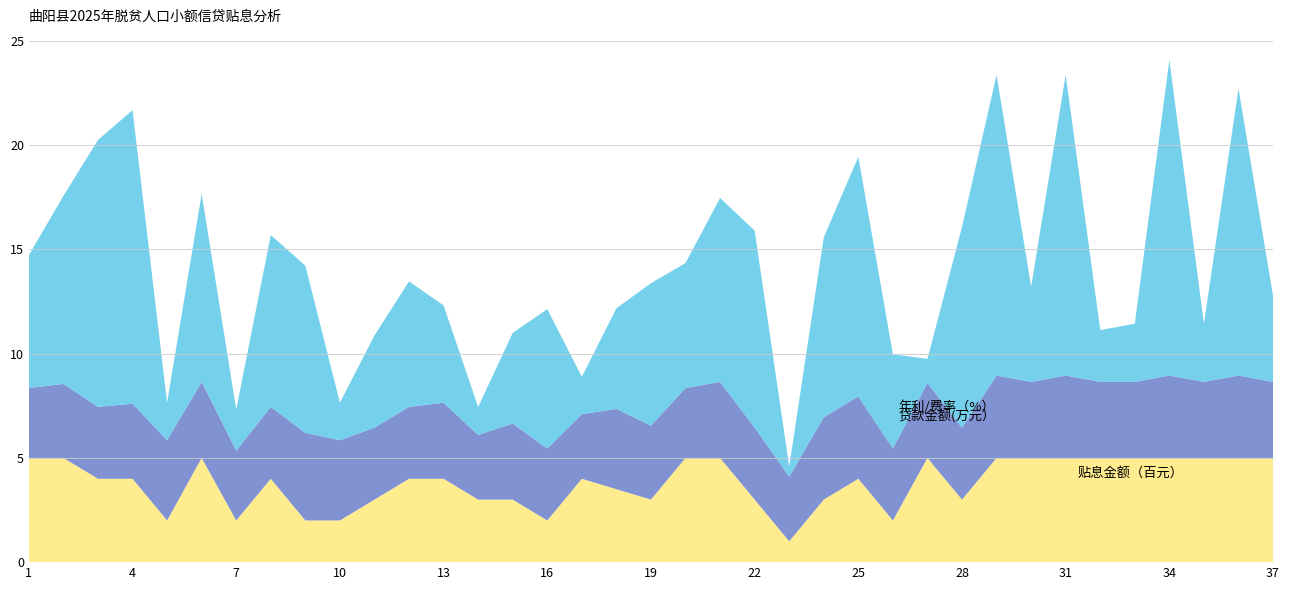

Reading right to left, extract all data points from this chart.

贷款金额(万元）: 5.0	5.0	5.0	5.0	5.0	5.0	5.0	5.0	5.0	3.0	5.0	2.0	4.0	3.0	1.0	3.0	5.0	5.0	3.0	3.5	4.0	2.0	3.0	3.0	4.0	4.0	3.0	2.0	2.0	4.0	2.0	5.0	2.0	4.0	4.0	5.0	5.0
年利/费率（%）: 3.6	4.0	3.6	4.0	3.6	3.6	4.0	3.6	4.0	3.5	3.6	3.5	4.0	4.0	3.1	3.5	3.6	3.4	3.5	3.9	3.1	3.5	3.6	3.1	3.6	3.5	3.5	3.9	4.2	3.5	3.4	3.6	3.9	3.6	3.5	3.5	3.4
2025年贴息金额（元）: 410.6	1377.0	278.8	1514.2	278.8	248.4	1442.8	456.2	1442.8	963.1	115.0	452.4	1149.9	862.4	48.2	945.9	882.1	600.2	683.4	482.8	179.1	668.9	435.0	134.3	466.4	601.8	442.8	179.7	802.6	824.1	197.3	902.4	179.7	1408.5	1280.3	902.3	637.4